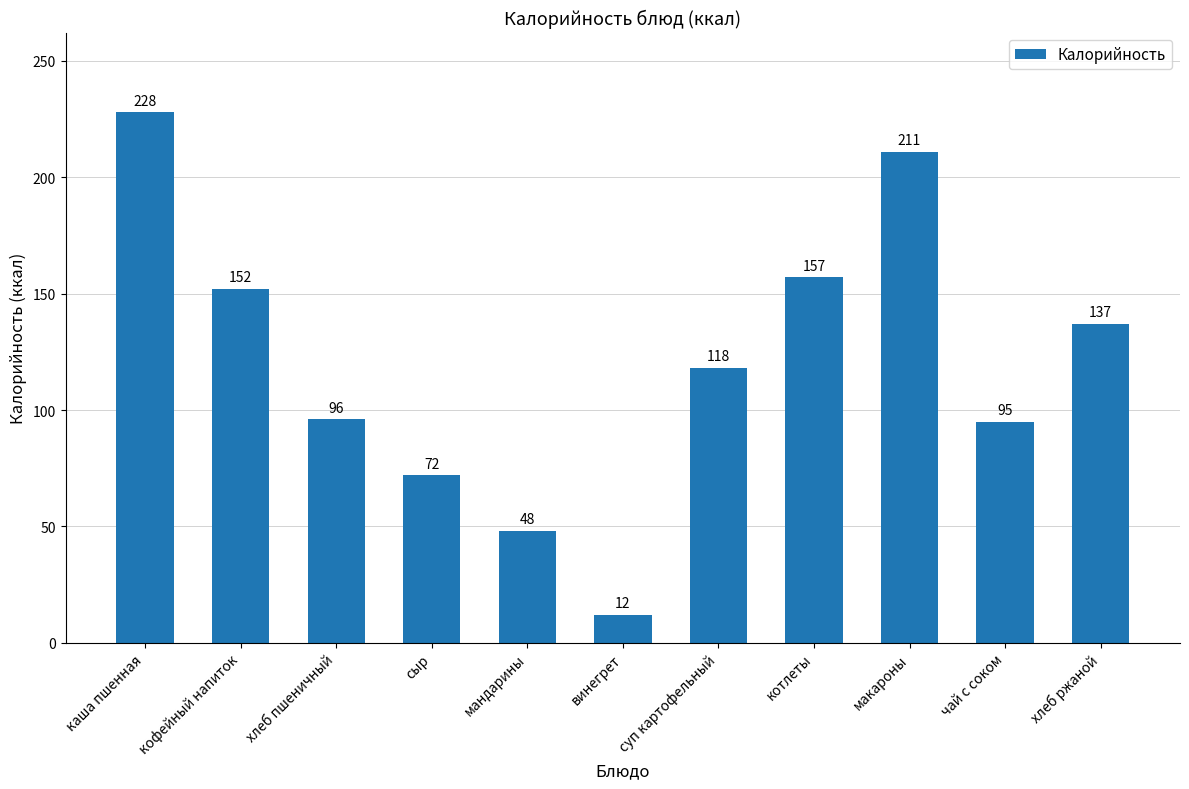

What position from the right is каша пшенная?

11